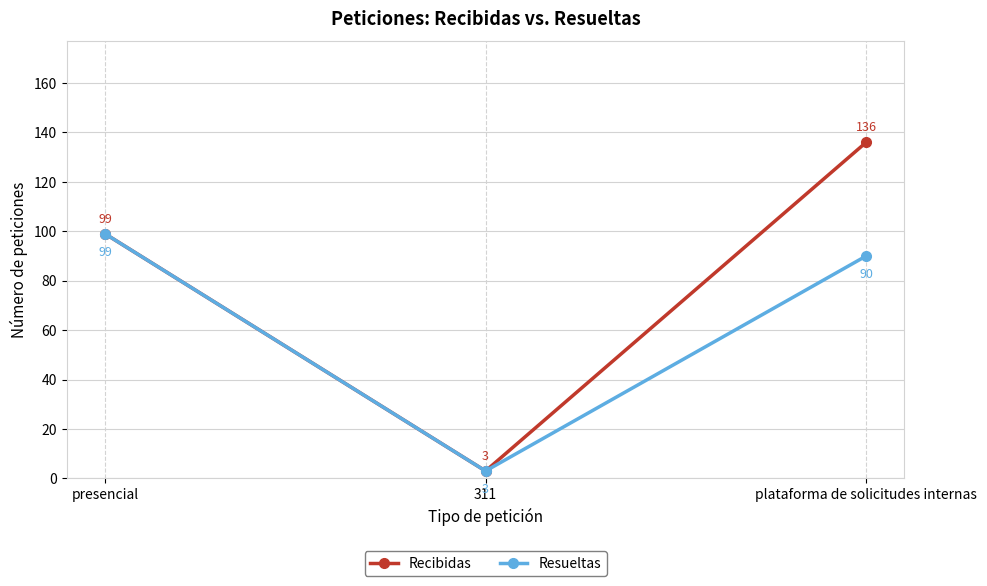

At which label is Recibidas closest to 69?

presencial